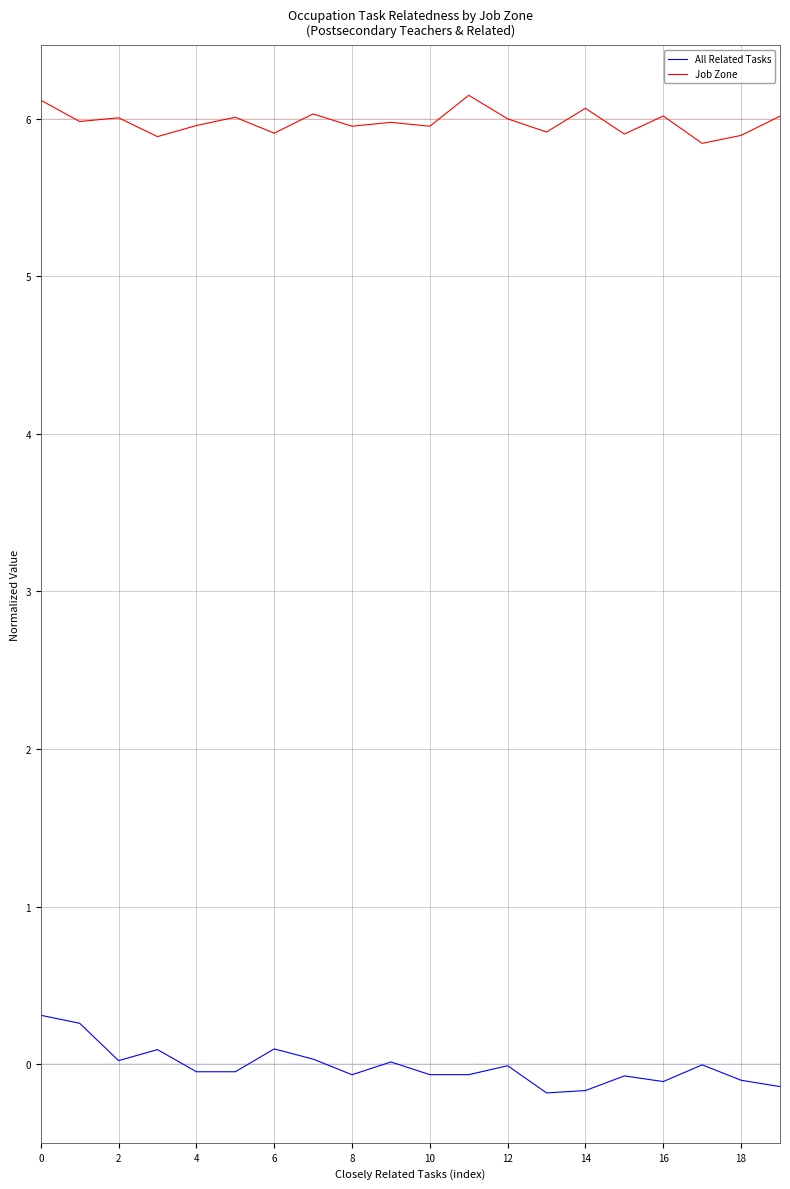

List the series in order of their overall mean, lowest first.

All Related Tasks, Job Zone